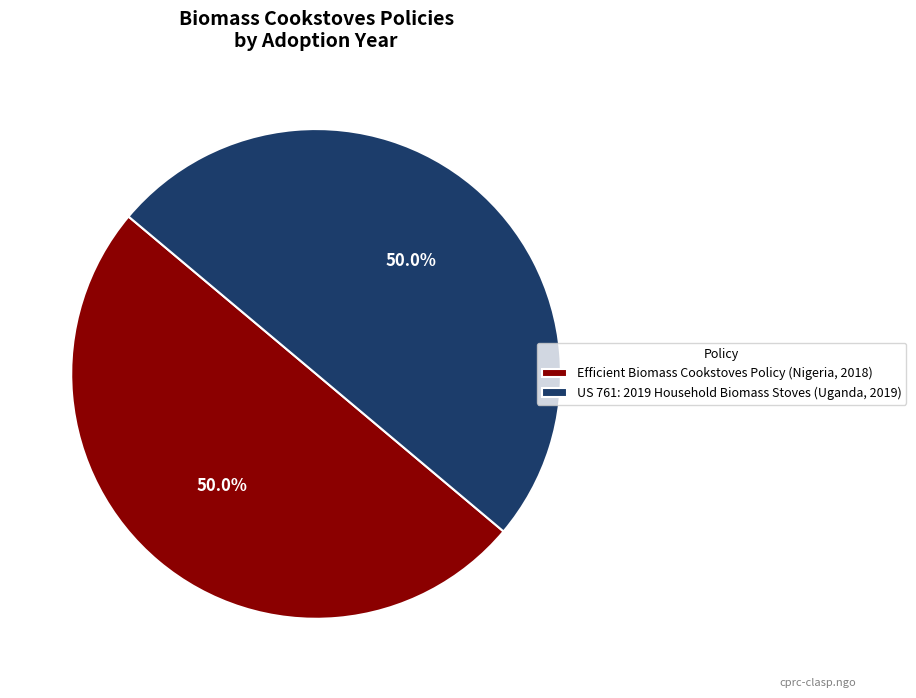

Do US 761: 2019 Household Biomass Stoves (Uganda, 2019) and Efficient Biomass Cookstoves Policy (Nigeria, 2018) together represent more than half of the pie?

Yes